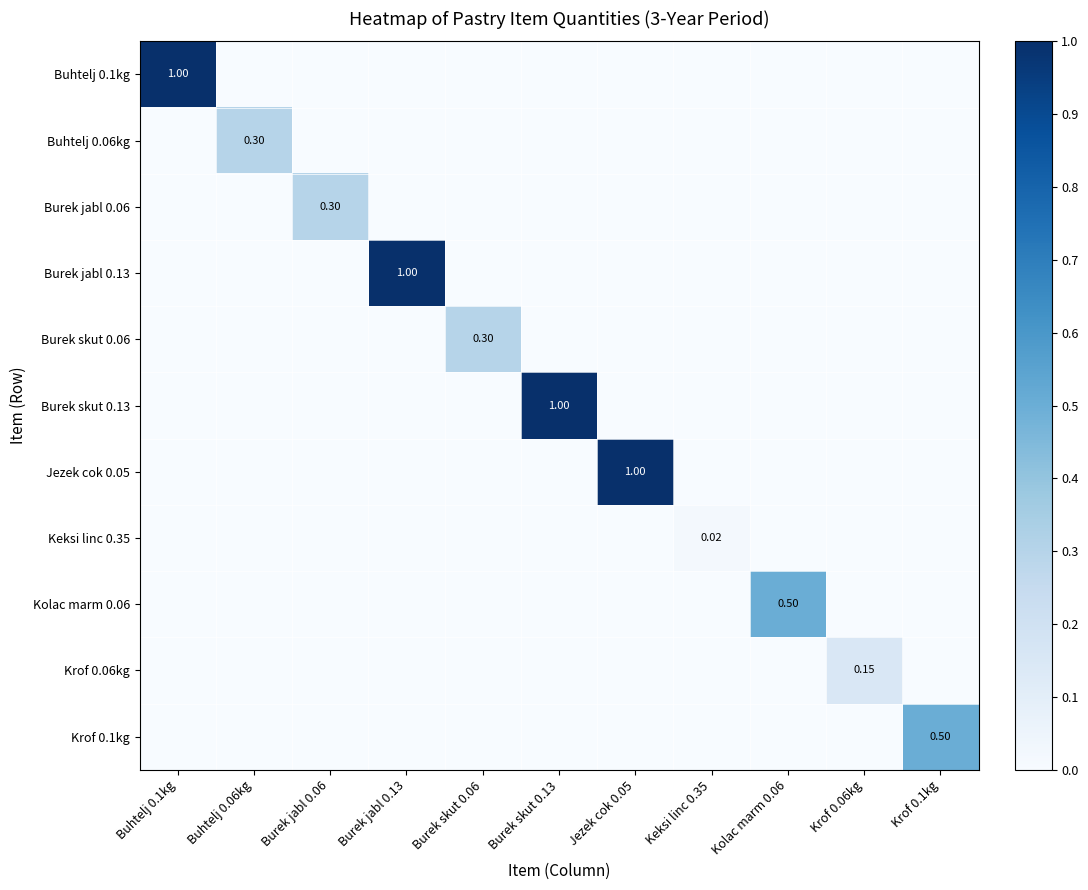

Is it true that Burek skut 0.06 equals 0.0 at Krof 0.1kg?

True